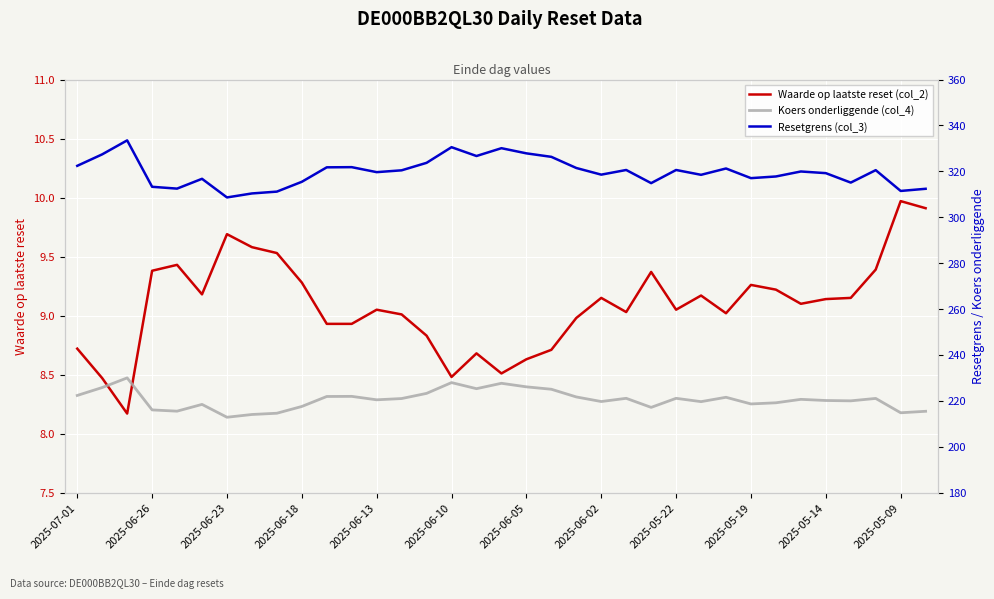

The Koers onderliggende (col_4) series shows 222.3 at 2025-07-01. True or false?

True